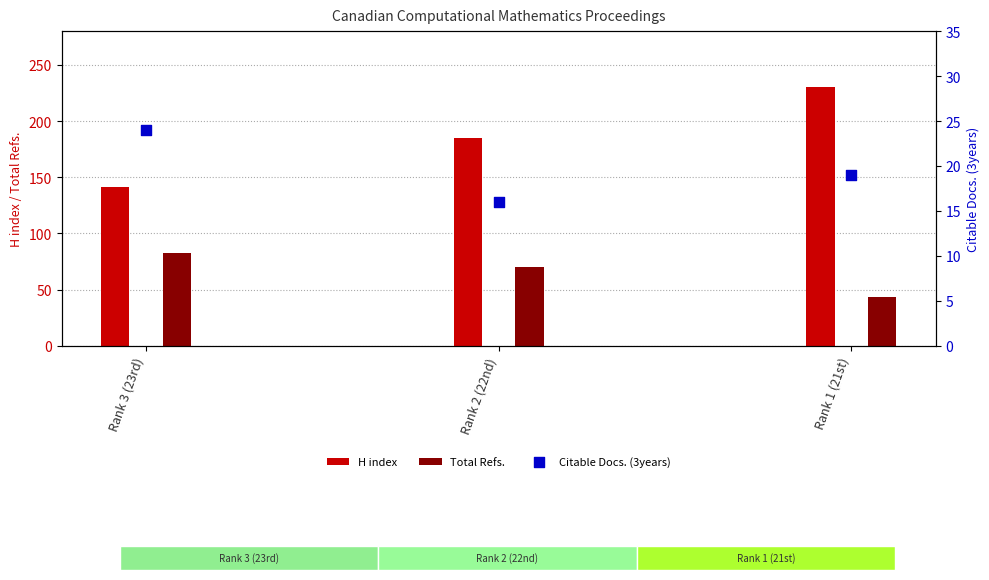

What is the change in value from Rank 2 (22nd) to Rank 1 (21st)?

+3